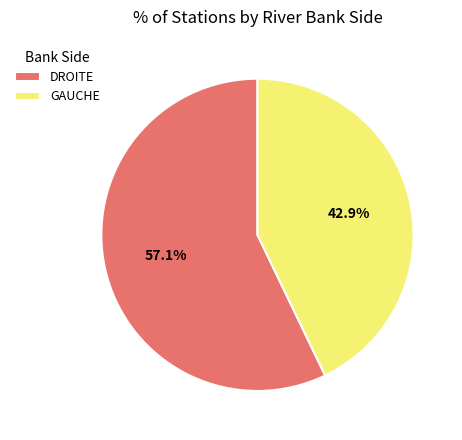

To the nearest percent, what is the difference between the largest and smallest slice percentages?

14%